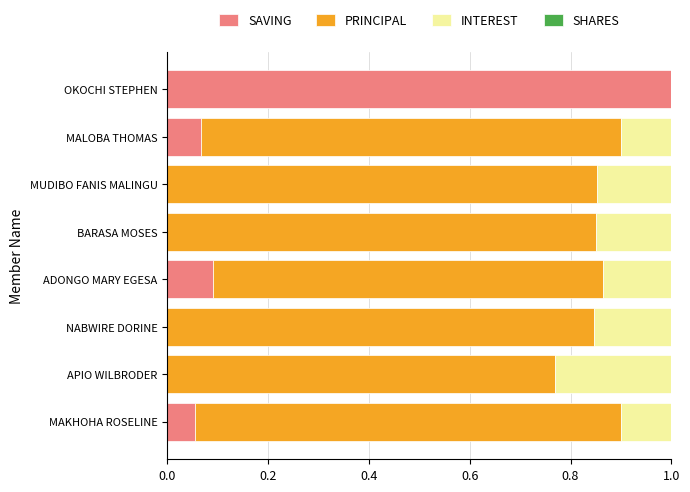

What is the highest value of the SAVING series?

1.0